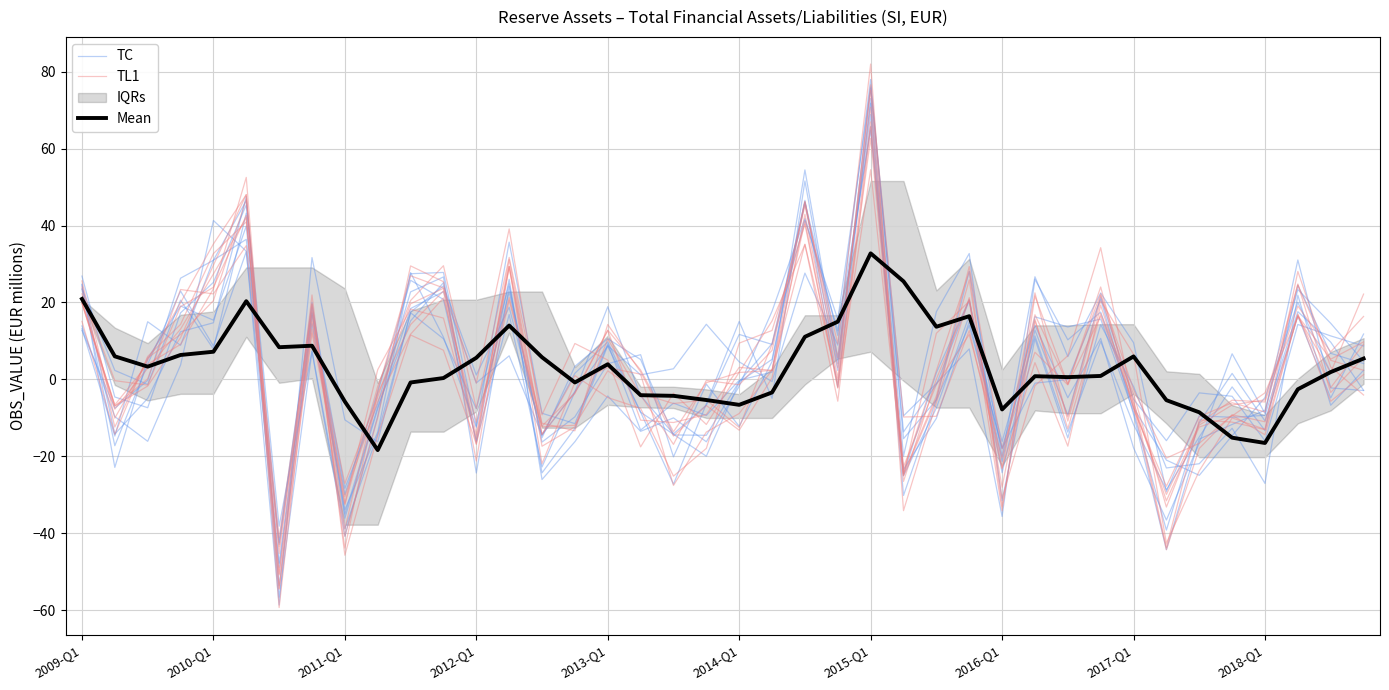

Between 2013-Q1 and 2012-Q1, which is larger?

2013-Q1